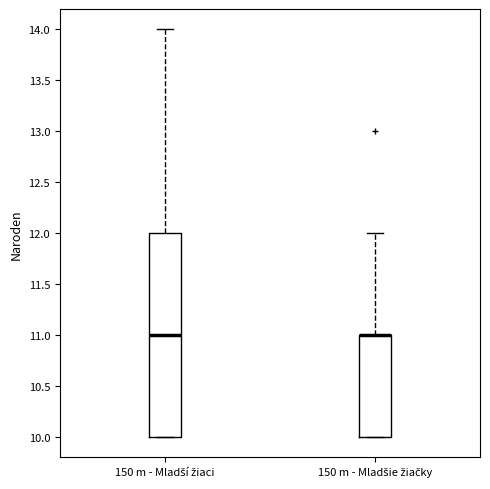

Where is the upper edge of the box for 150 m - Mladší žiaci on the y-axis? The values are not printed on the chart, so give them approximately, as read against the axis.

12